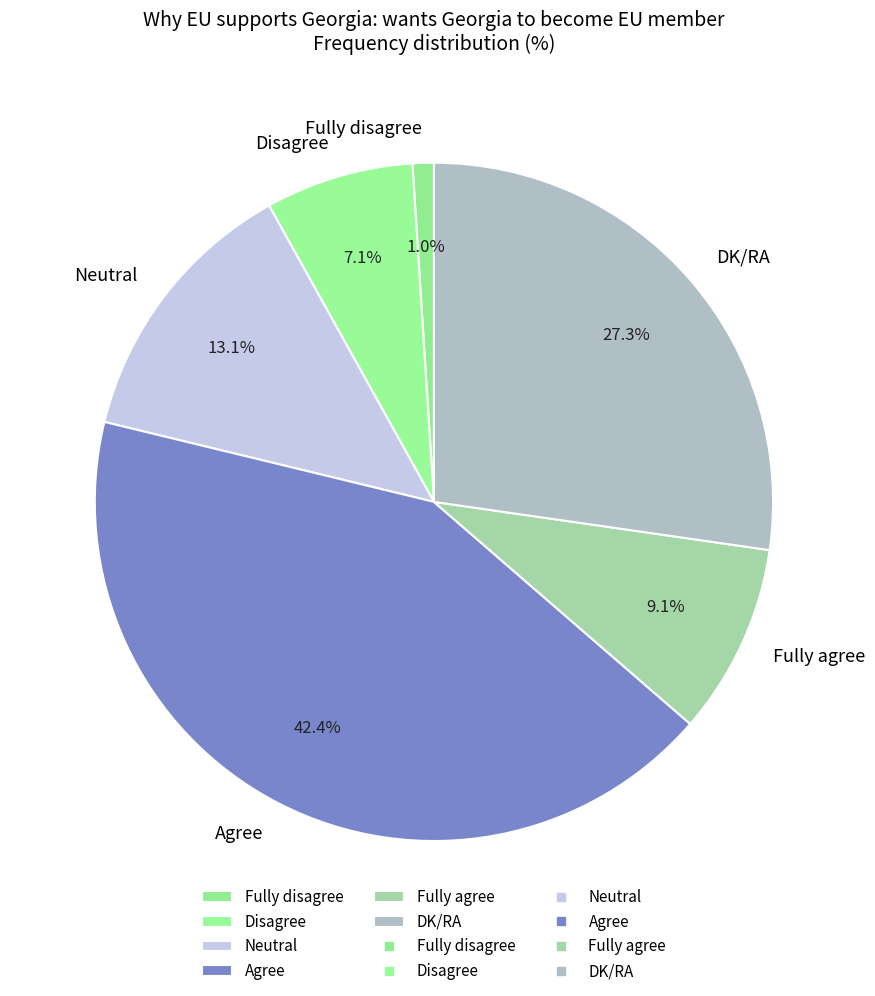

What is the total percentage of Agree and Fully disagree?

43.4%